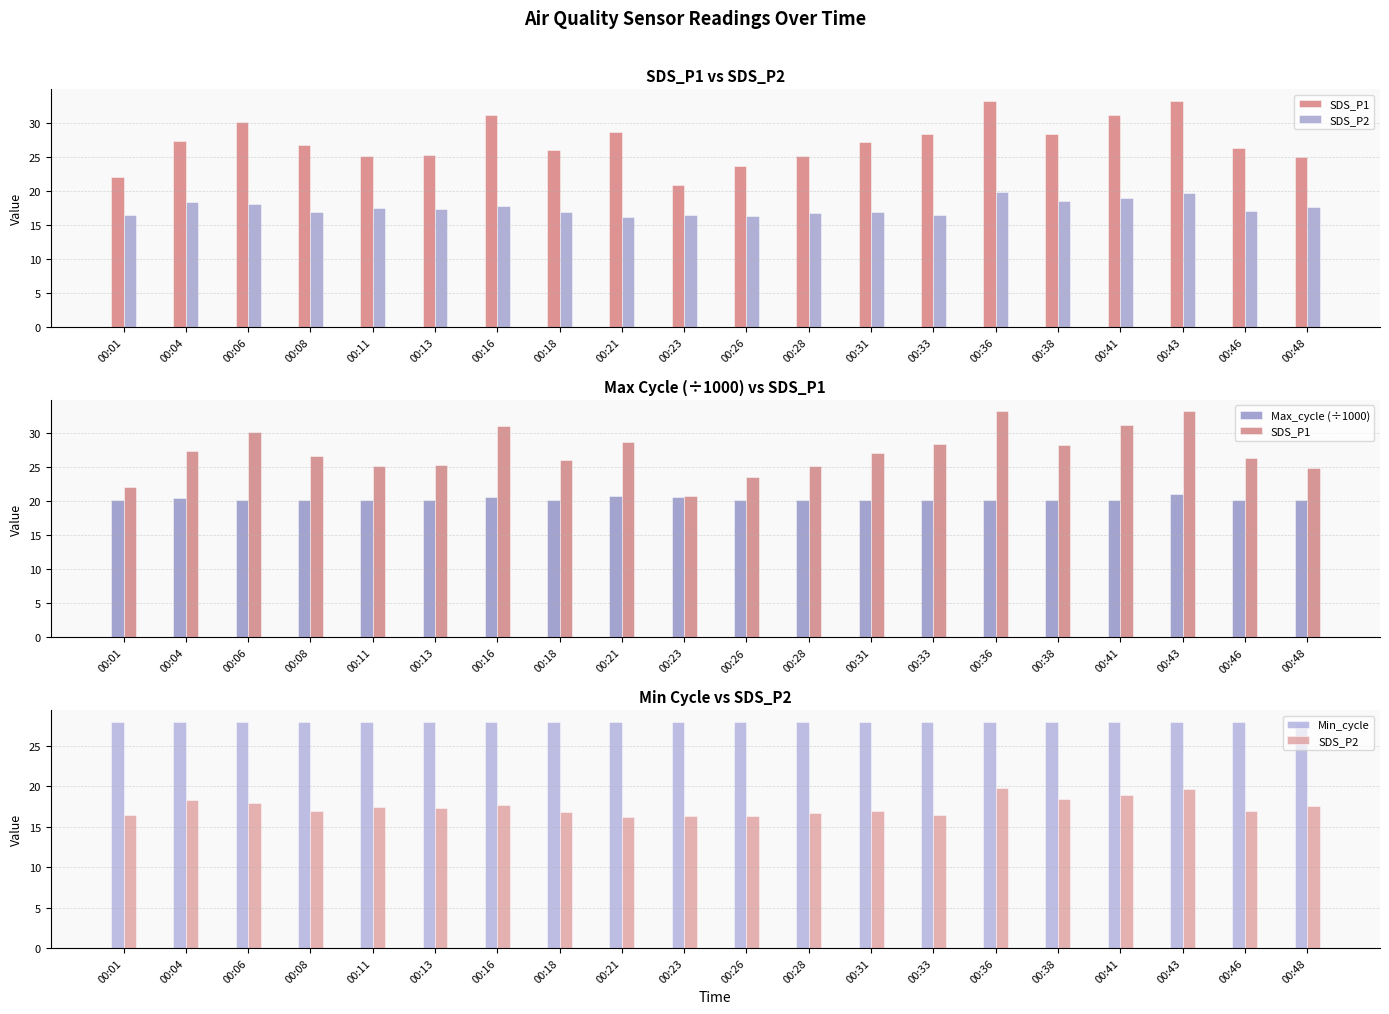

Reading left to right, transcribe all the data shown in this chart.

SDS_P1: 00:01=22.0	00:04=27.3	00:06=30.1	00:08=26.6	00:11=25.1	00:13=25.3	00:16=31.1	00:18=26.0	00:21=28.6	00:23=20.8	00:26=23.6	00:28=25.1	00:31=27.1	00:33=28.3	00:36=33.2	00:38=28.3	00:41=31.1	00:43=33.2	00:46=26.3	00:48=24.9
SDS_P2: 00:01=16.4	00:04=18.4	00:06=18.0	00:08=16.9	00:11=17.5	00:13=17.3	00:16=17.7	00:18=16.8	00:21=16.1	00:23=16.4	00:26=16.3	00:28=16.7	00:31=16.9	00:33=16.5	00:36=19.8	00:38=18.5	00:41=19.0	00:43=19.7	00:46=16.9	00:48=17.6
Max_cycle (÷1000): 00:01=20.2	00:04=20.4	00:06=20.2	00:08=20.2	00:11=20.2	00:13=20.2	00:16=20.6	00:18=20.2	00:21=20.8	00:23=20.7	00:26=20.2	00:28=20.2	00:31=20.2	00:33=20.2	00:36=20.2	00:38=20.2	00:41=20.2	00:43=21.0	00:46=20.2	00:48=20.2
Min_cycle: 00:01=28.0	00:04=28.0	00:06=28.0	00:08=28.0	00:11=28.0	00:13=28.0	00:16=28.0	00:18=28.0	00:21=28.0	00:23=28.0	00:26=28.0	00:28=28.0	00:31=28.0	00:33=28.0	00:36=28.0	00:38=28.0	00:41=28.0	00:43=28.0	00:46=28.0	00:48=28.0